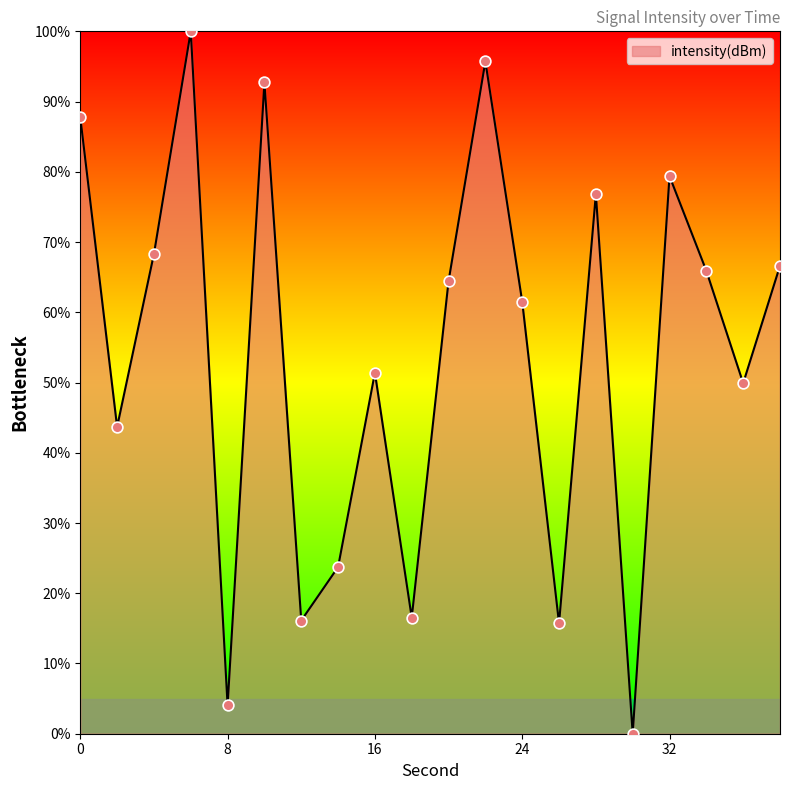

What is the maximum value shown in the chart?

100.0